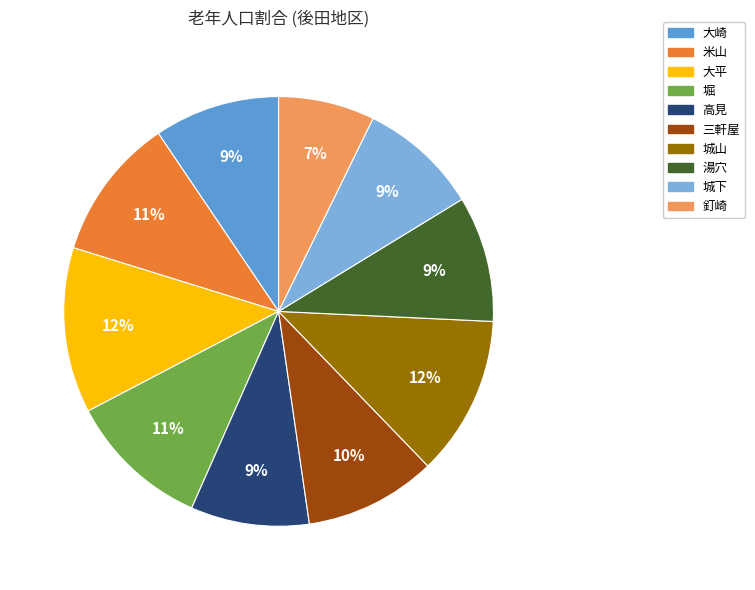

Combined, what portion of the pie is 高見 and 釘崎?

16.2%